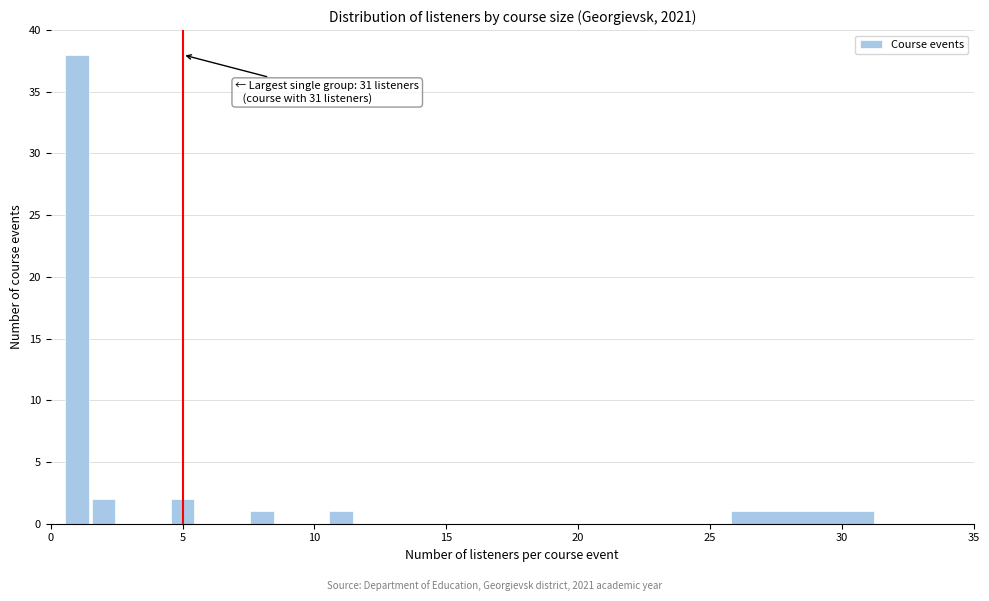

Read against the x-axis, roughly where is the centre of the tallest bar?

1.0